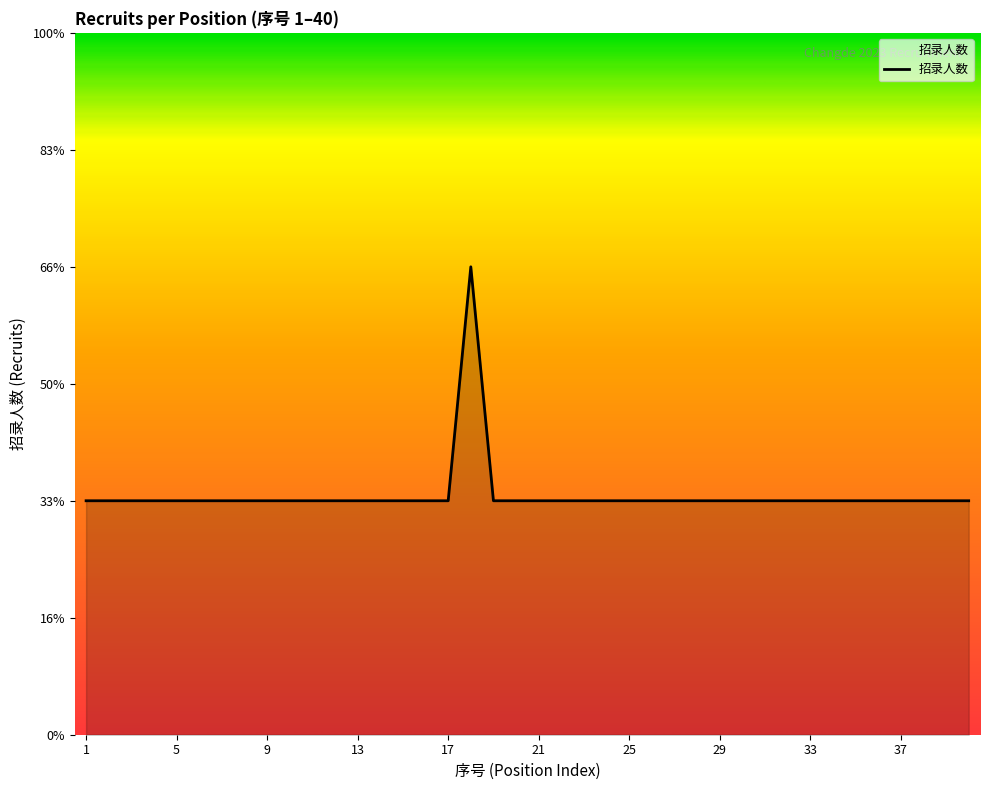

Does the chart display data point markers on the line(s)?

No